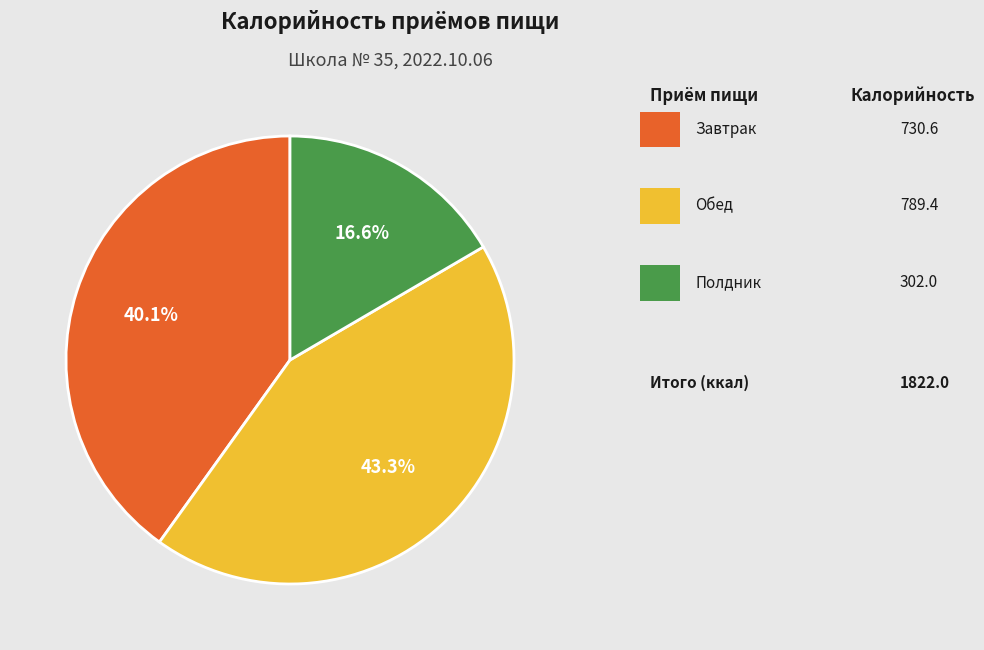

Is there a majority slice in this chart?

No